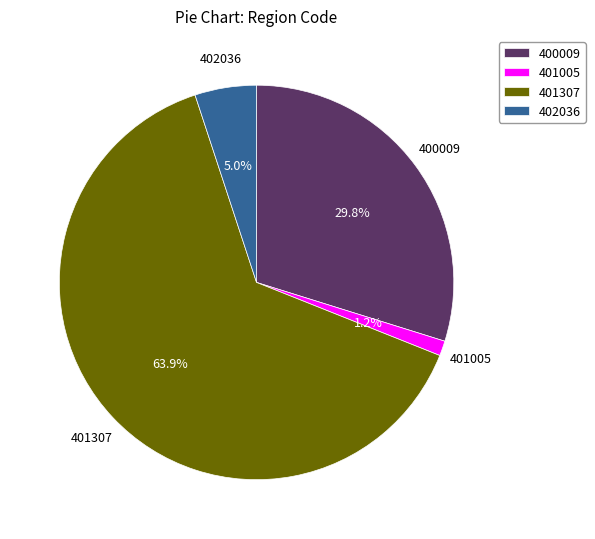

How many segments does this pie chart have?

4